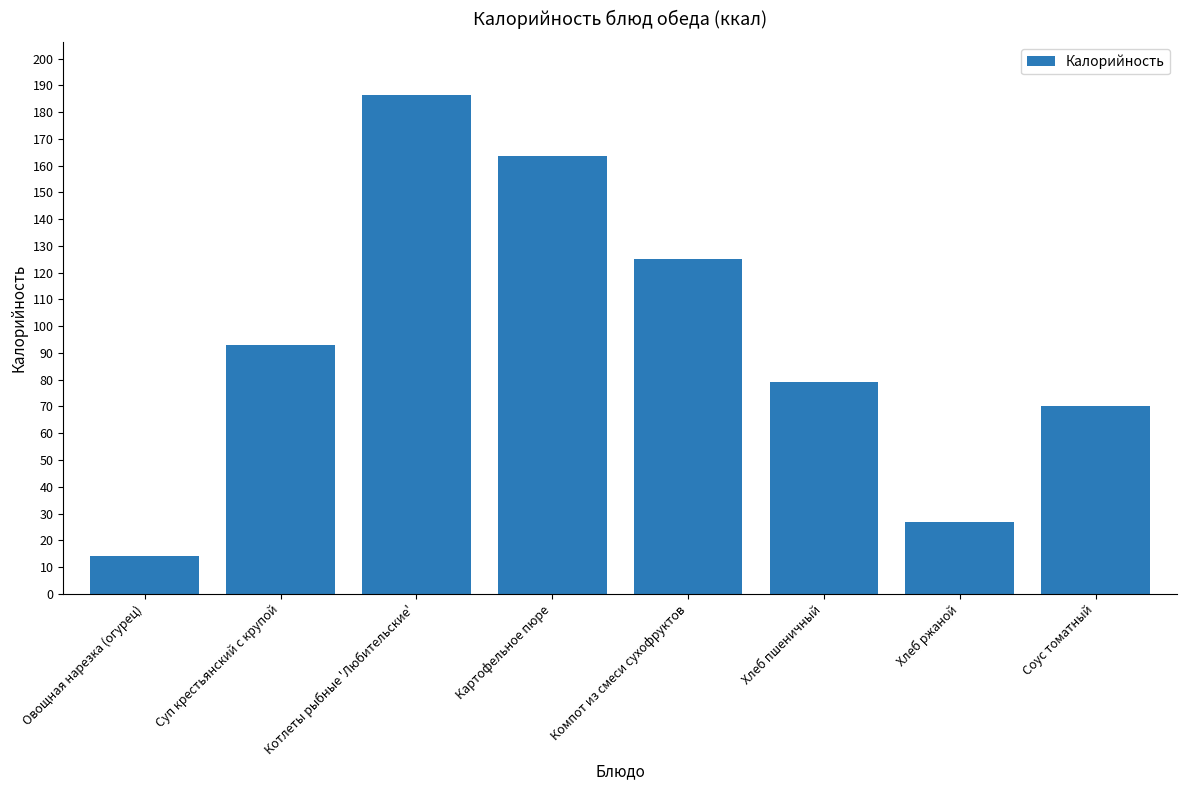

Count the number of categories in the chart.

8